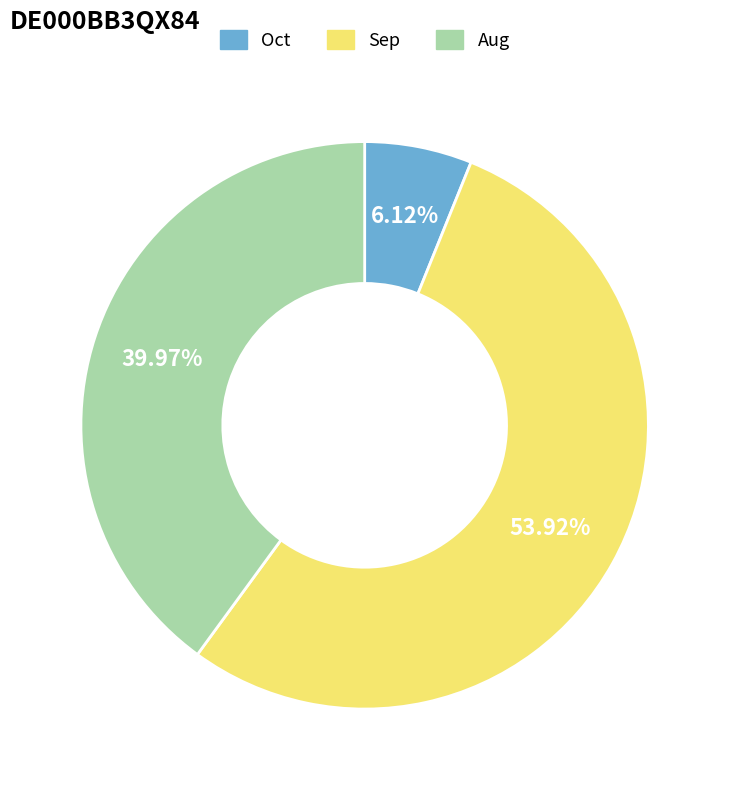

Do Aug and Oct together represent more than half of the pie?

No